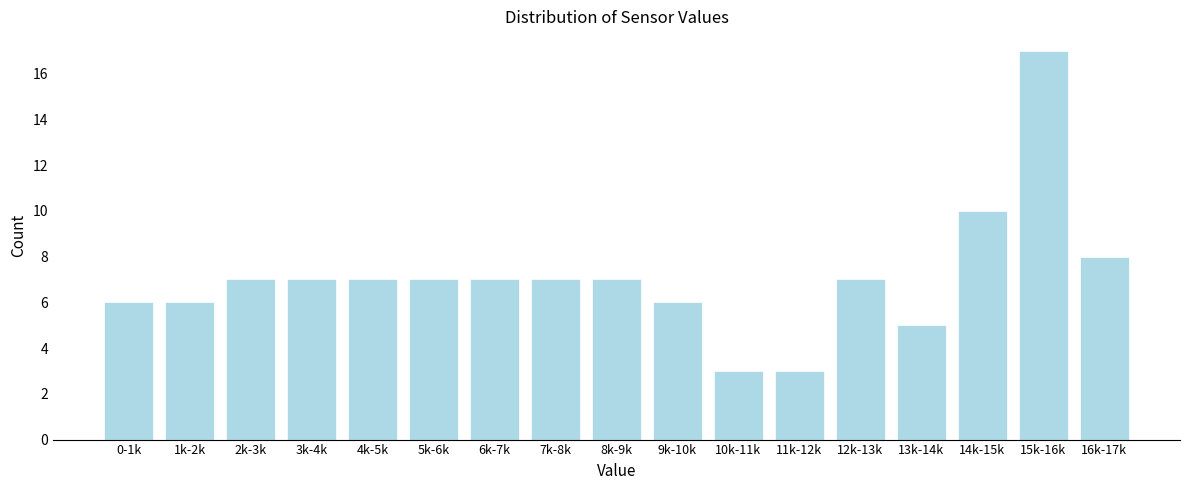

Reading left to right, what are all the values shown in this chart?

0-1k=6	1k-2k=6	2k-3k=7	3k-4k=7	4k-5k=7	5k-6k=7	6k-7k=7	7k-8k=7	8k-9k=7	9k-10k=6	10k-11k=3	11k-12k=3	12k-13k=7	13k-14k=5	14k-15k=10	15k-16k=17	16k-17k=8